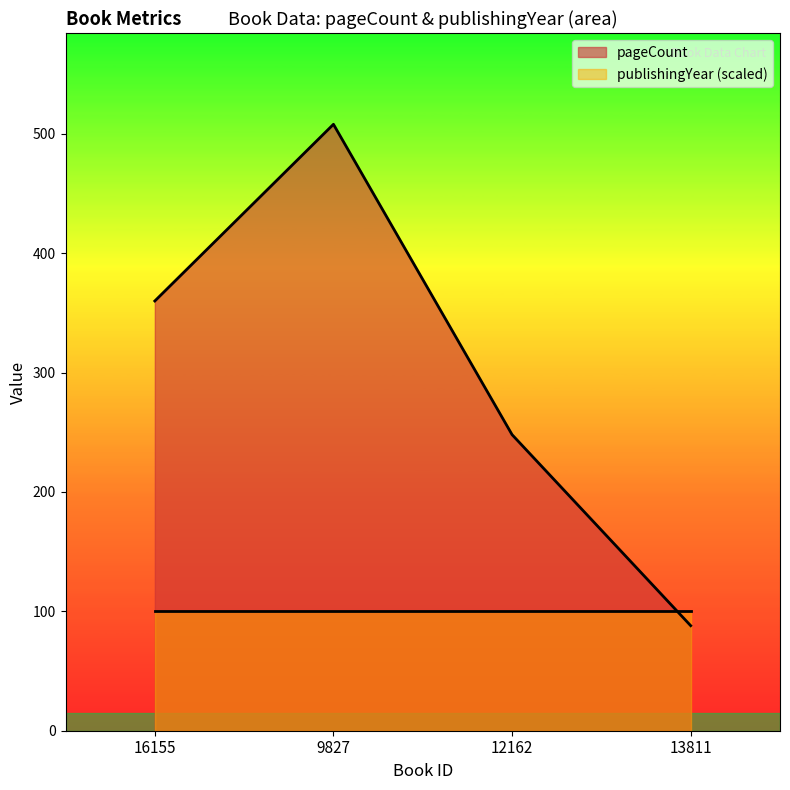

What is the difference between the values at 12162 and 16155?

112